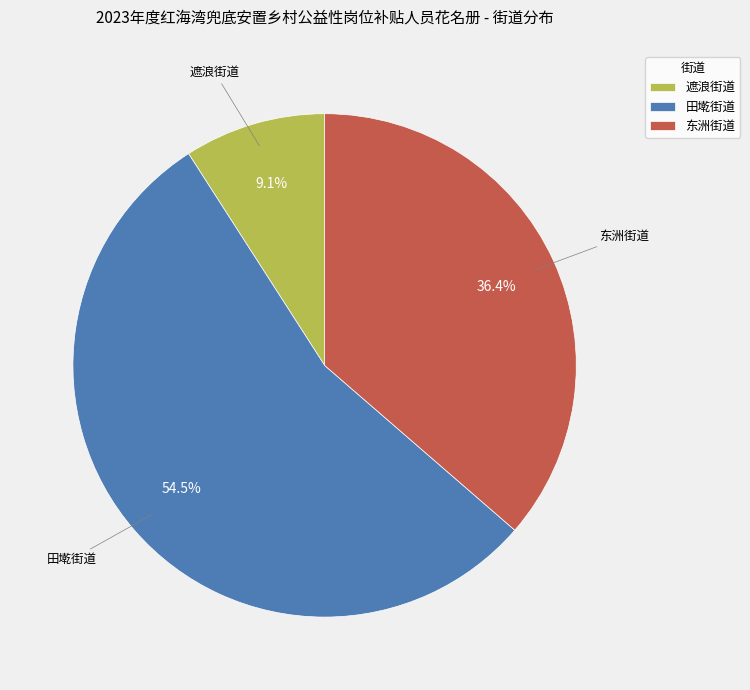

To the nearest percent, what is the difference between the 东洲街道 and 田墘街道 slice percentages?

18%